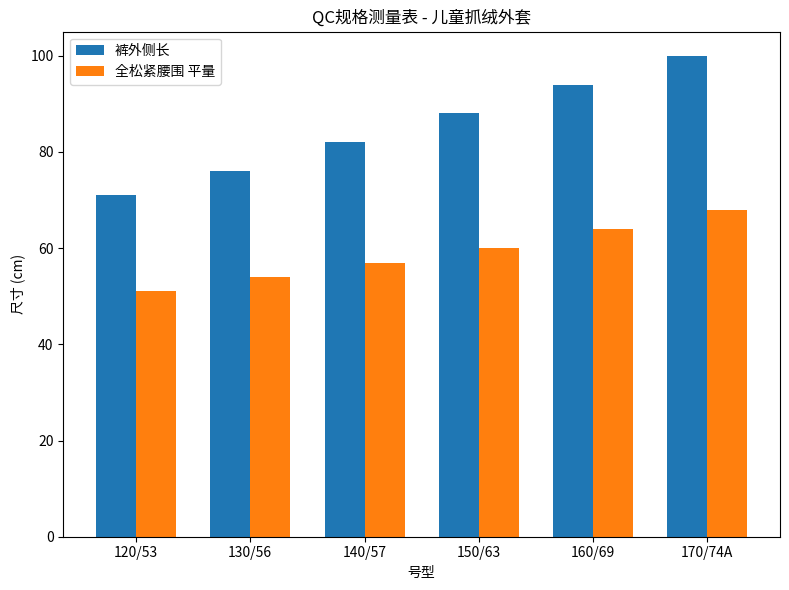

What position from the left is 170/74A?

6